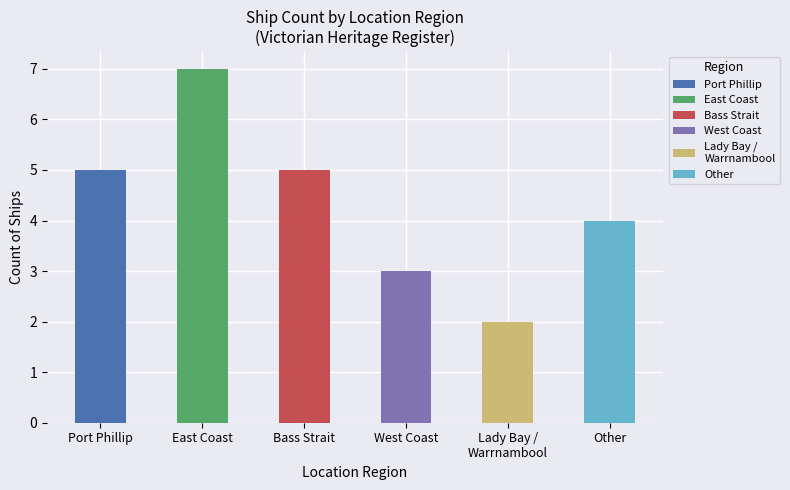

What is the sum of the values at Bass Strait and Port Phillip?

10